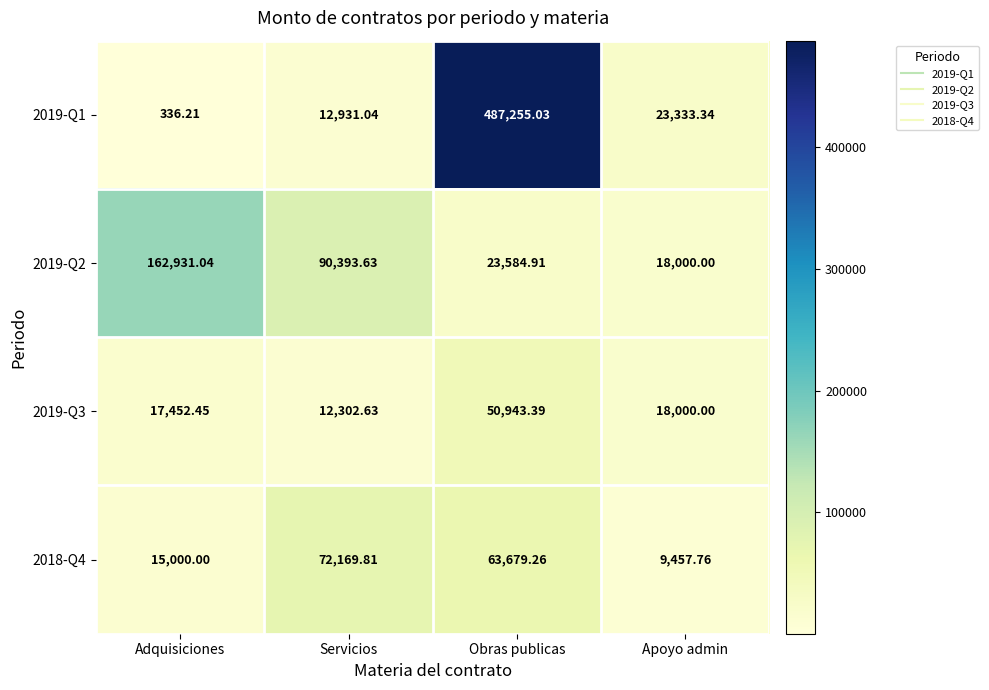

List the labels in order of 2018-Q4 value, smallest first.

Apoyo admin, Adquisiciones, Obras publicas, Servicios